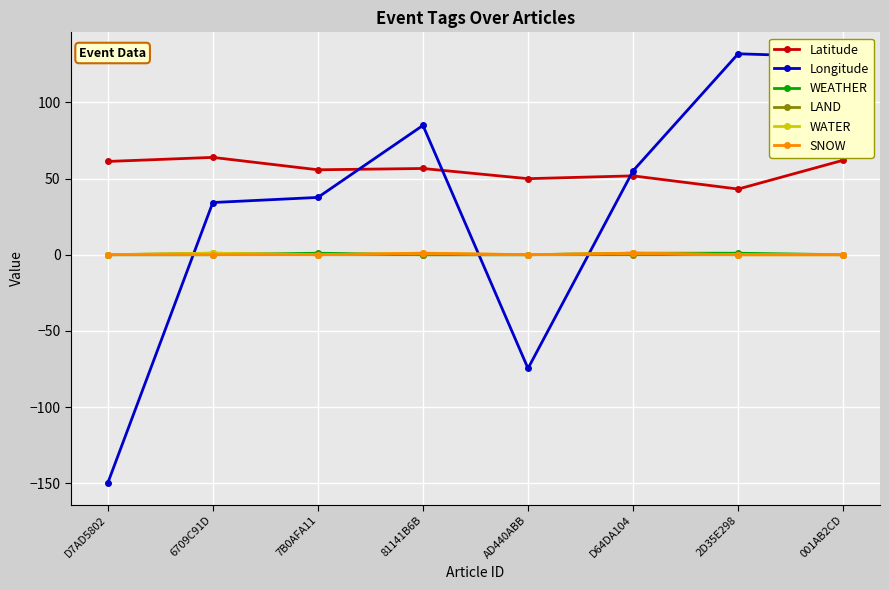

What is the greatest value displayed?

131.9